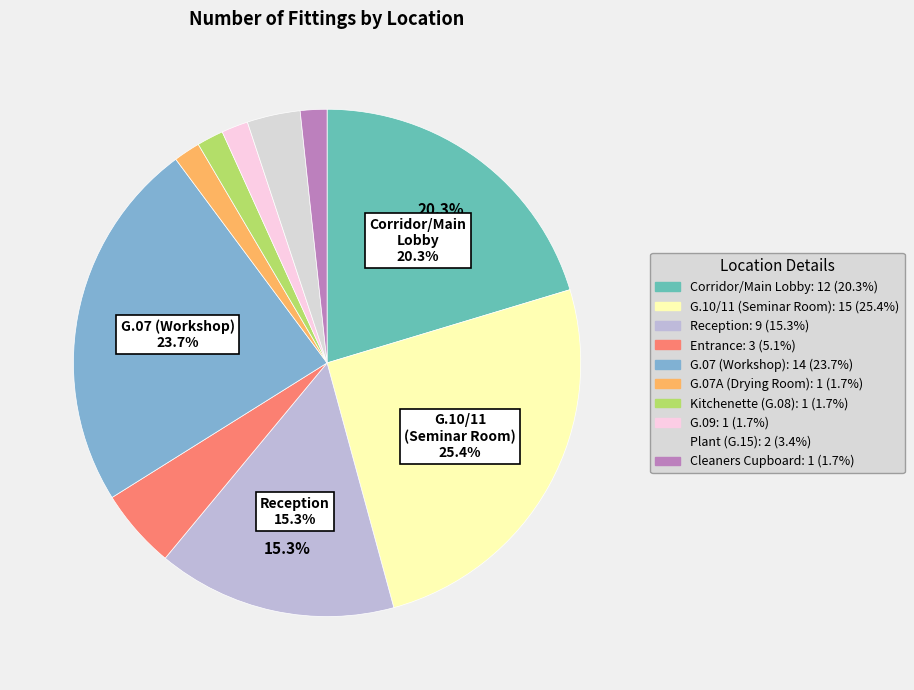

The G.07 (Workshop) slice represents 10% of the pie. True or false?

False